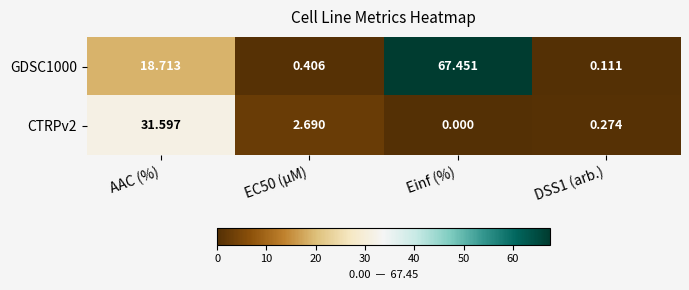

At which category does the chart reach its peak across all series?

Einf (%)